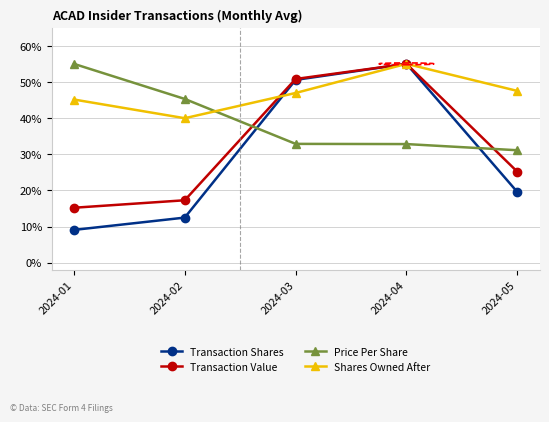

At 2024-01, list the series in order from largest to smallest.

Price Per Share, Shares Owned After, Transaction Value, Transaction Shares